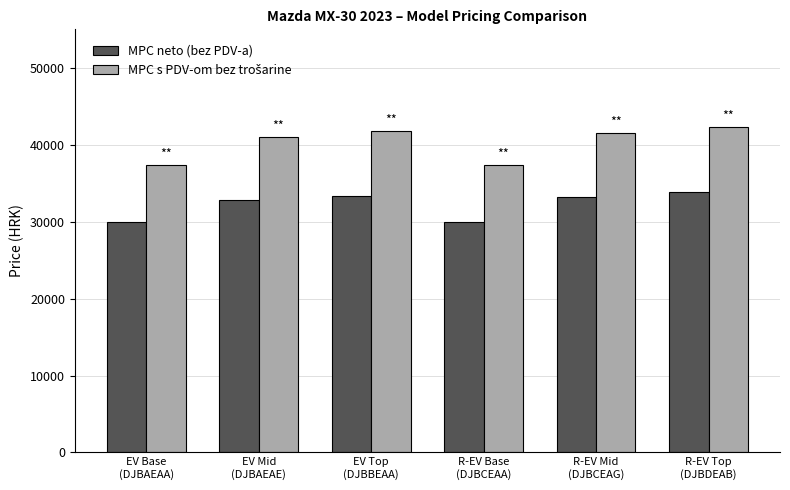

What is the sum of all MPC neto (bez PDV-a) values?

192976